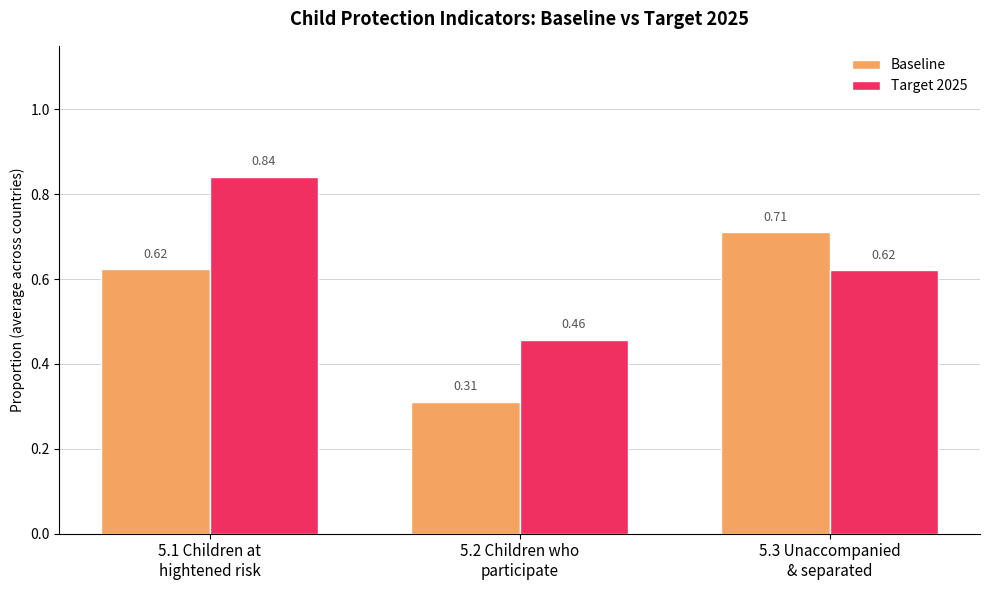

What is the sum of all Baseline values?

1.6